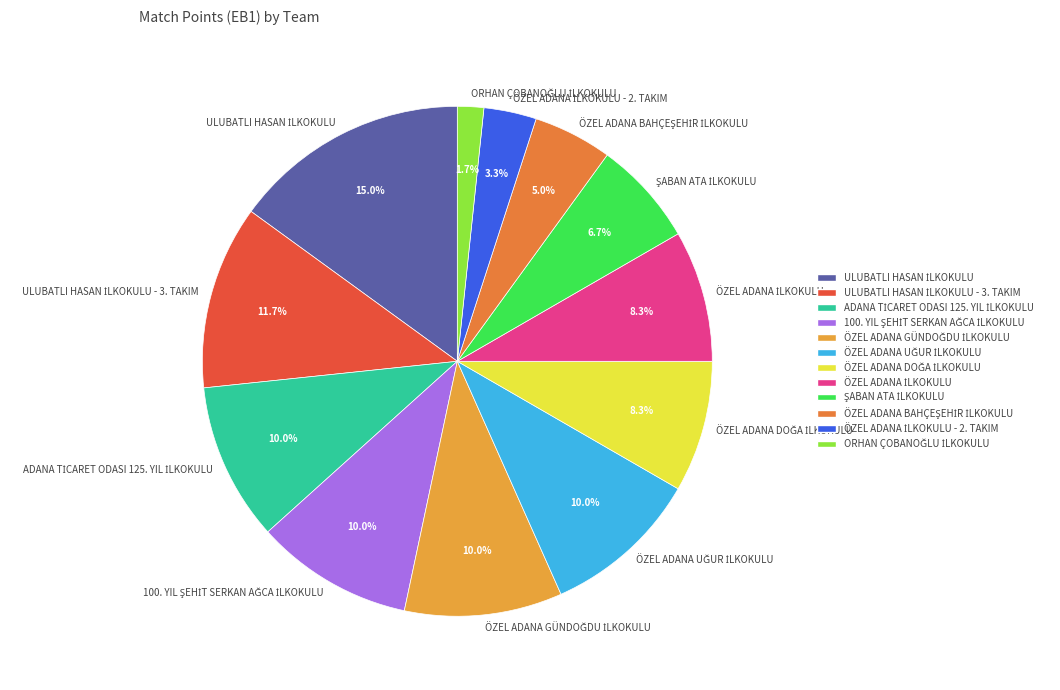

Is there any slice that represents more than half of the pie?

No